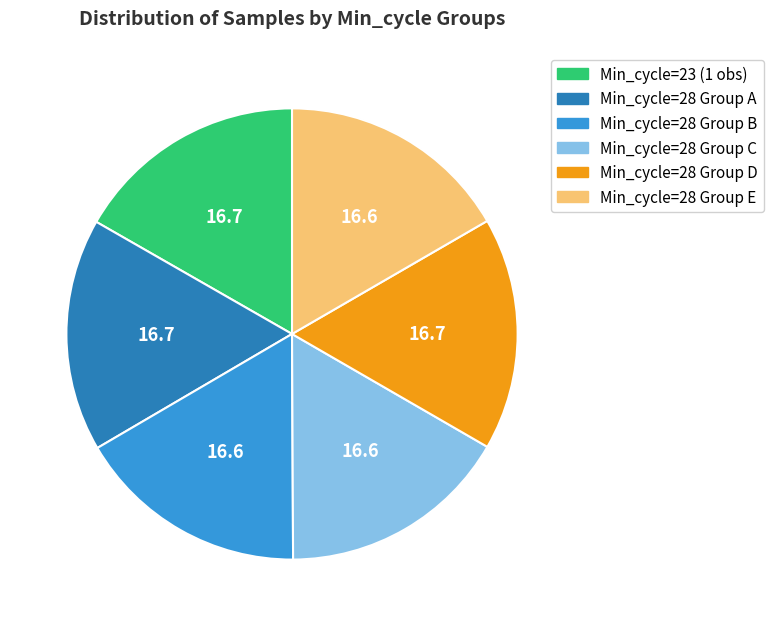

Is there any slice that represents more than half of the pie?

No